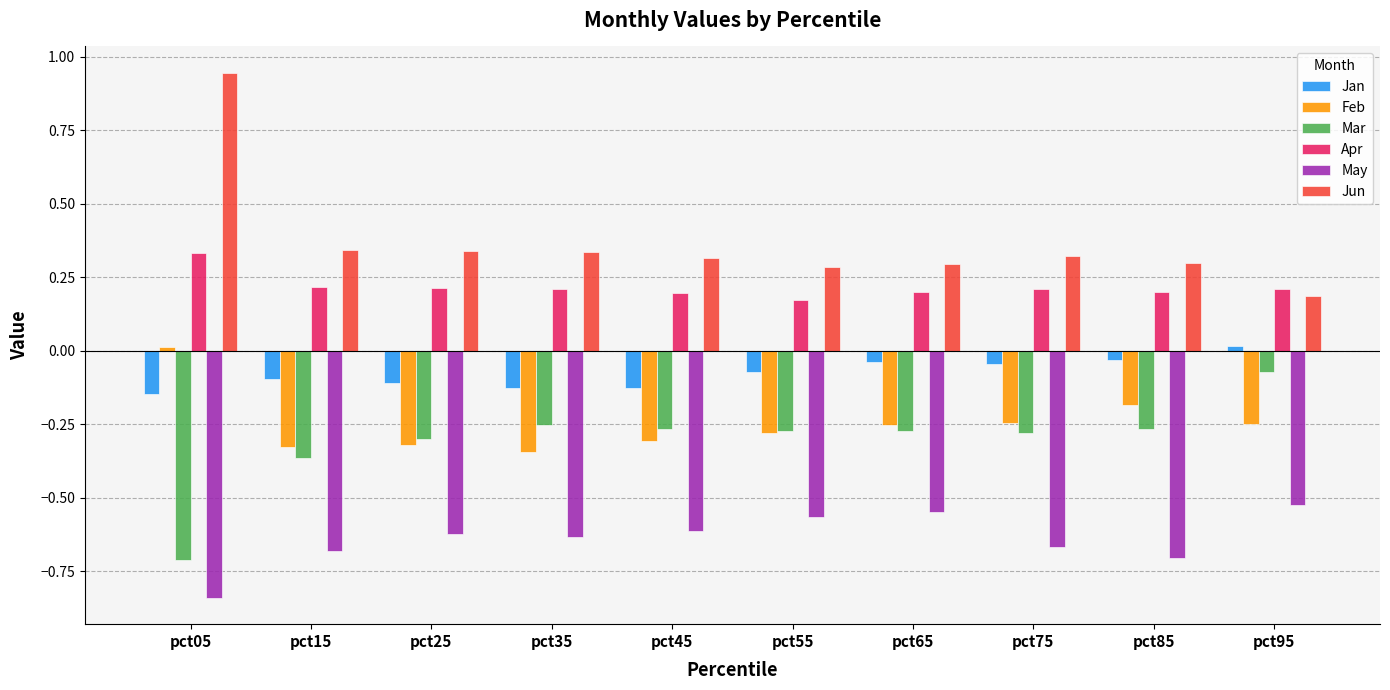

At which label does Apr reach its peak?

pct05